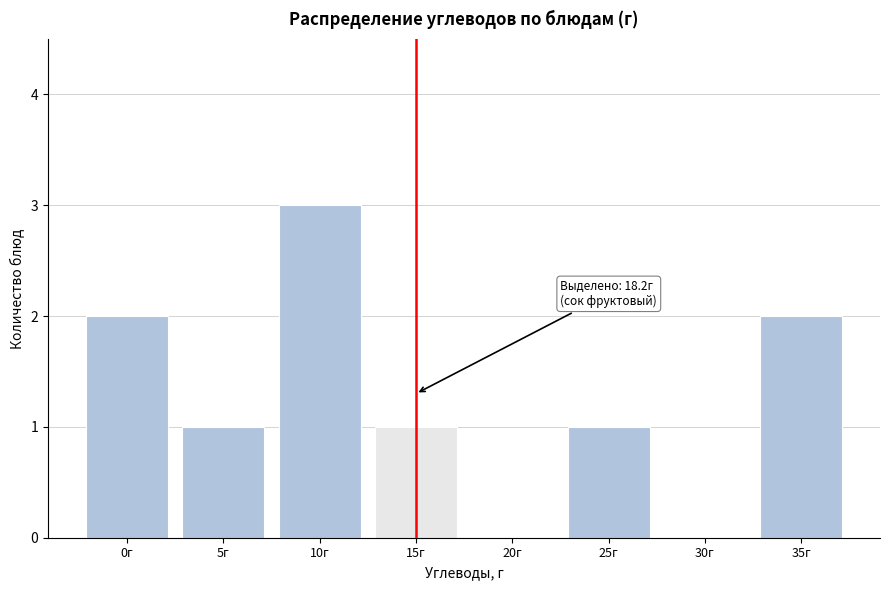

Reading right to left, extract all data points from this chart.

35г=2	30г=0	25г=1	20г=0	15г=1	10г=3	5г=1	0г=2